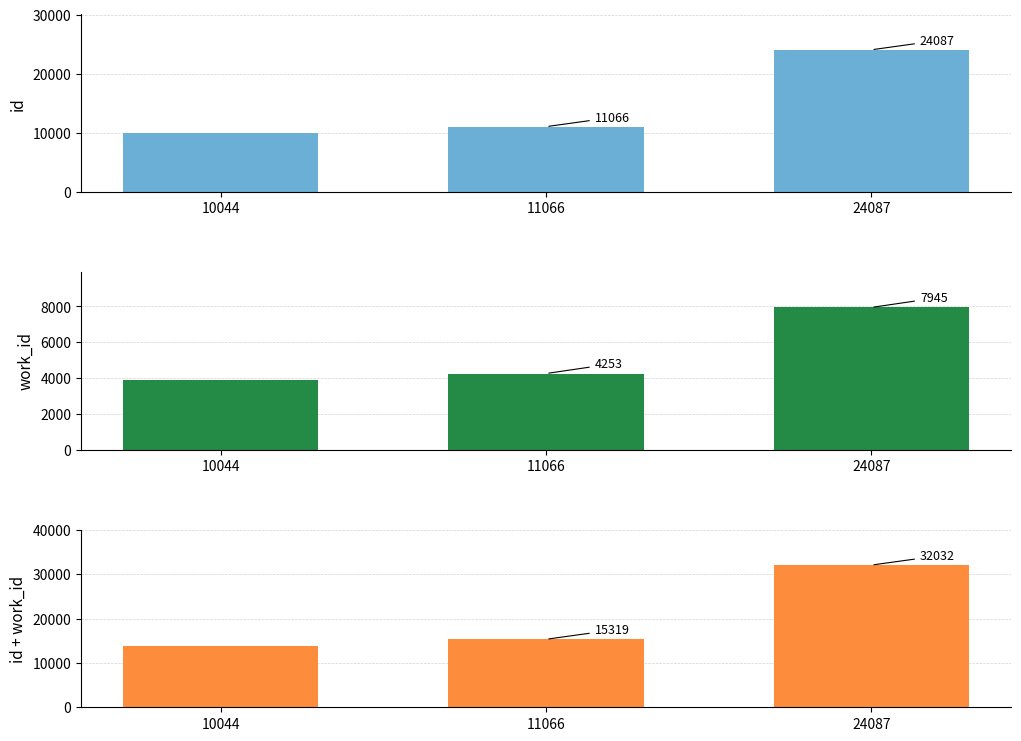

Which series has the largest total across all categories?

id + work_id